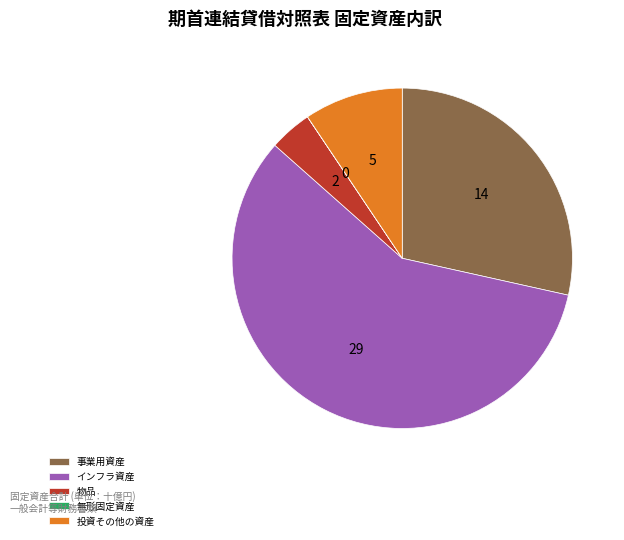

Between 投資その他の資産 and 物品, which is larger?

投資その他の資産